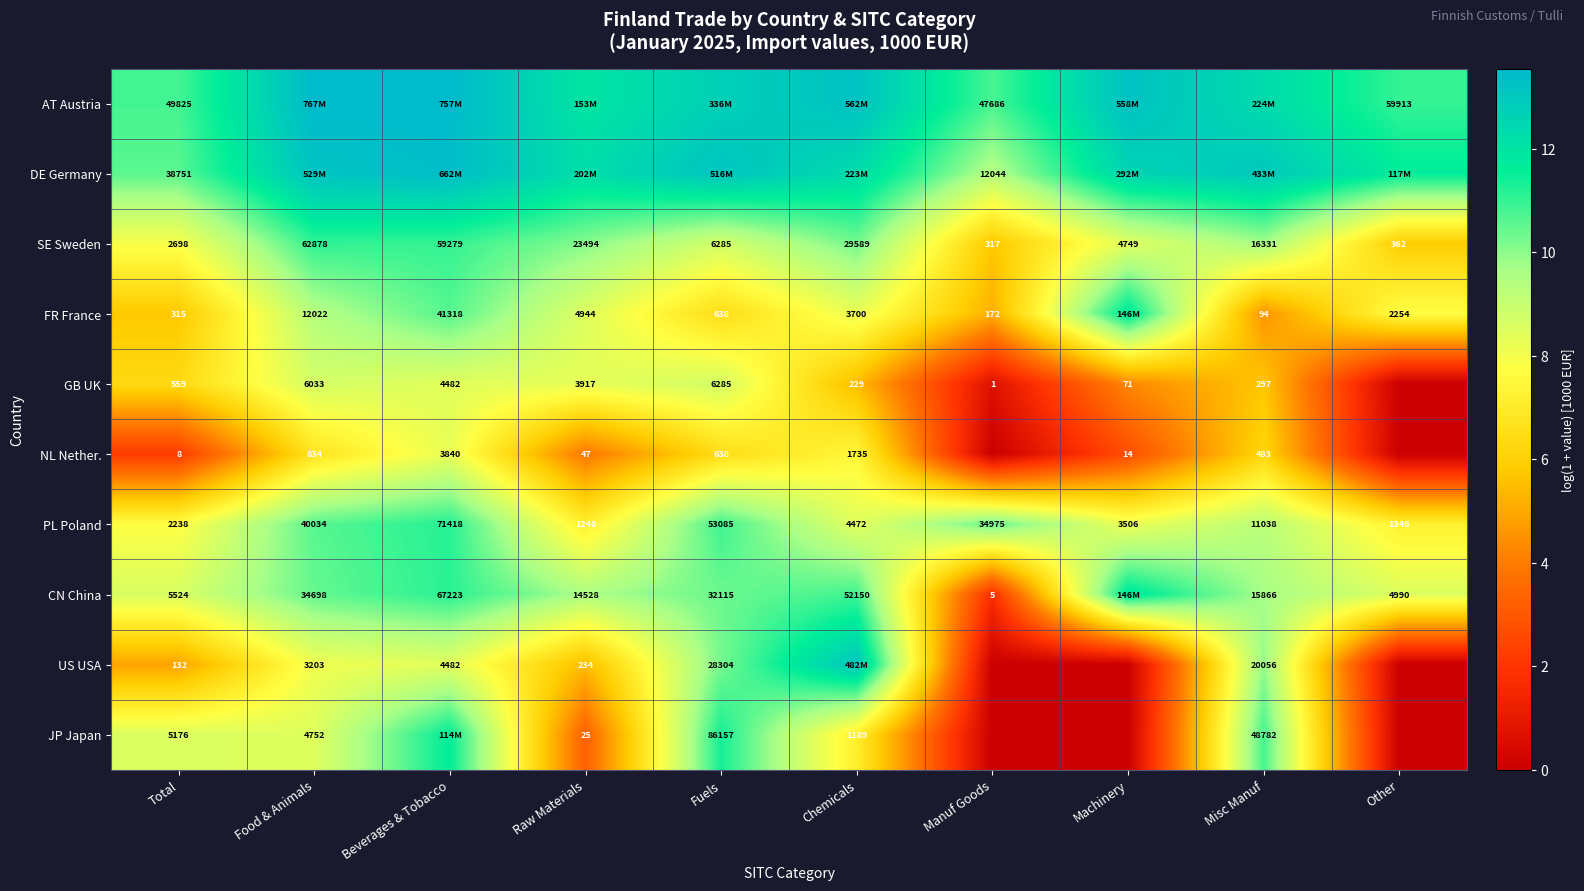

What is the spread (max minus min) of values at Other?

11.7